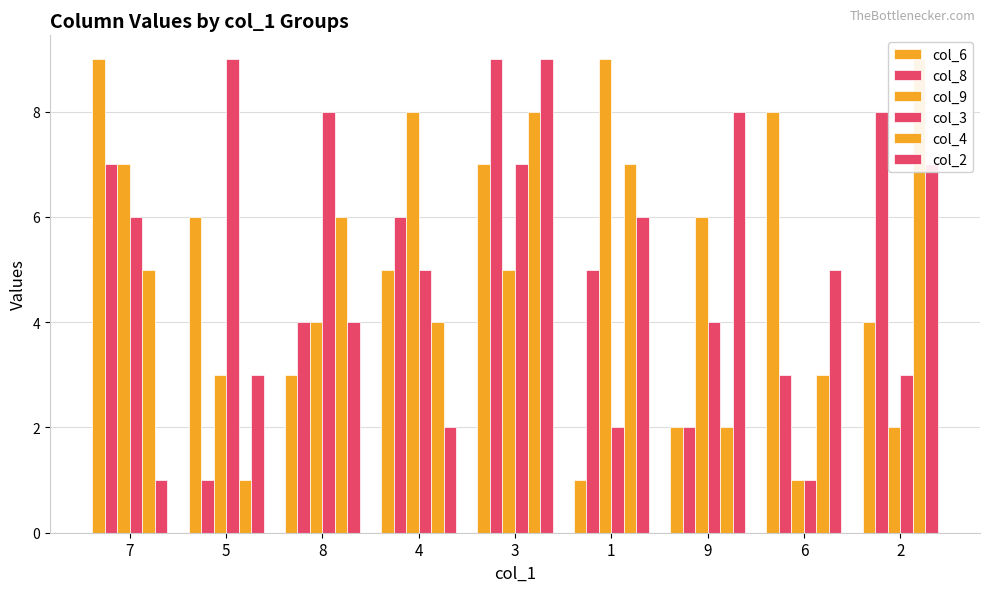

What is the total value across all series at 3?

45